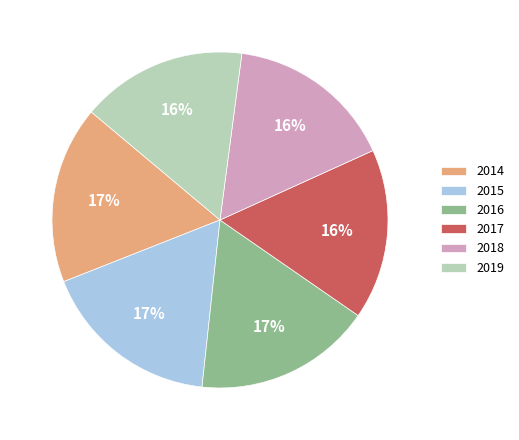

How many slices are in this pie chart?

6